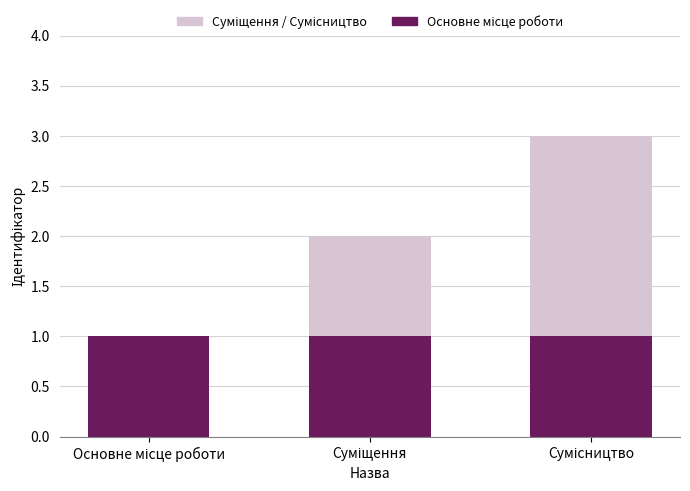

What is the maximum value for Суміщення / Сумісництво?

2